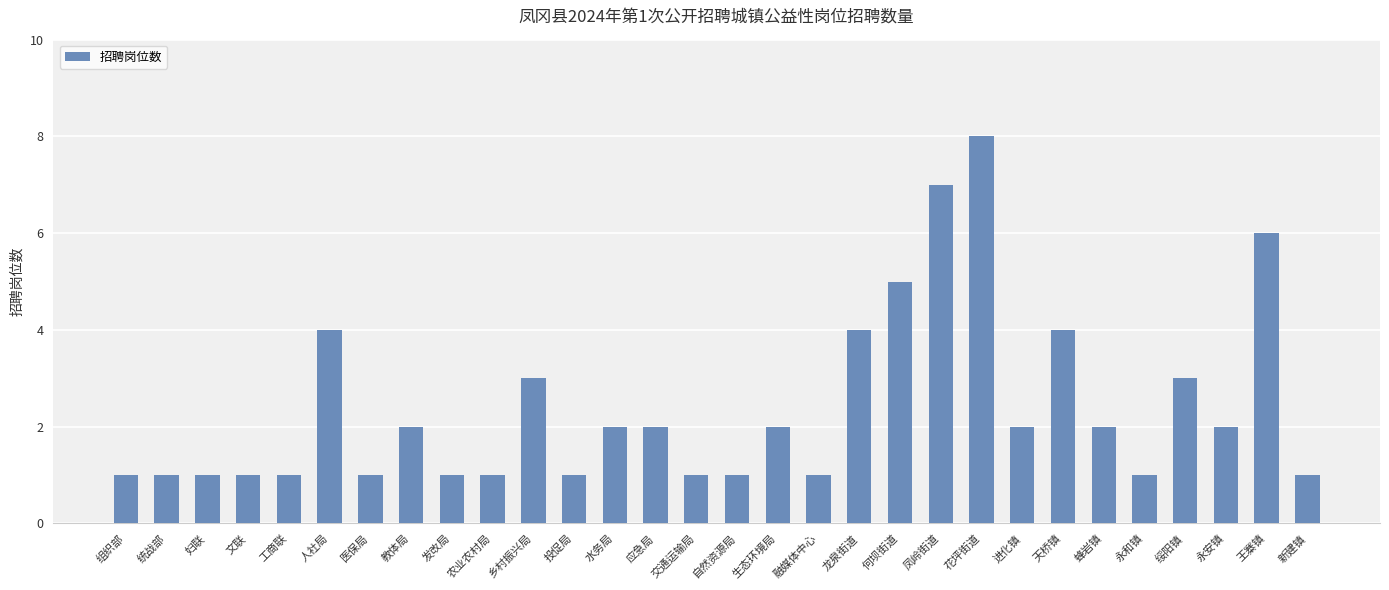

What is the average value?

2